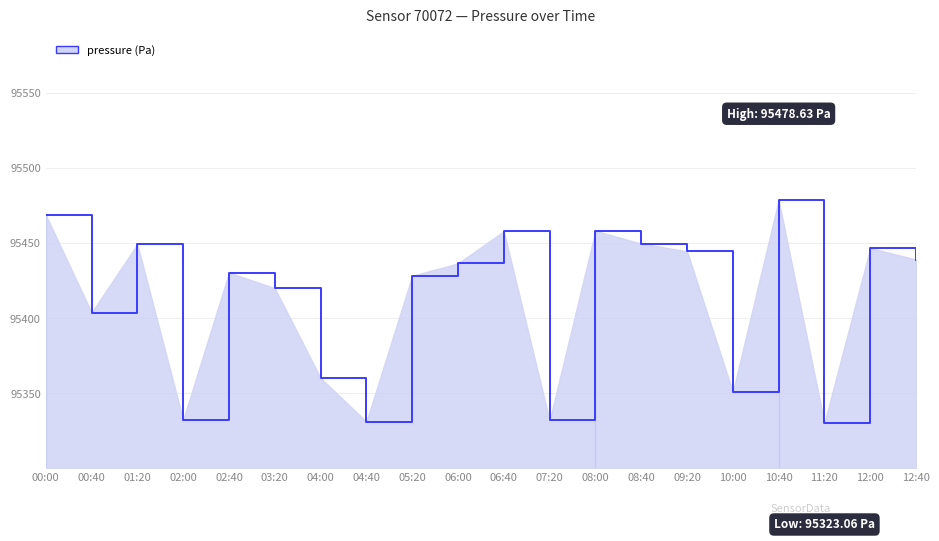

What is the greatest value displayed?

95478.6